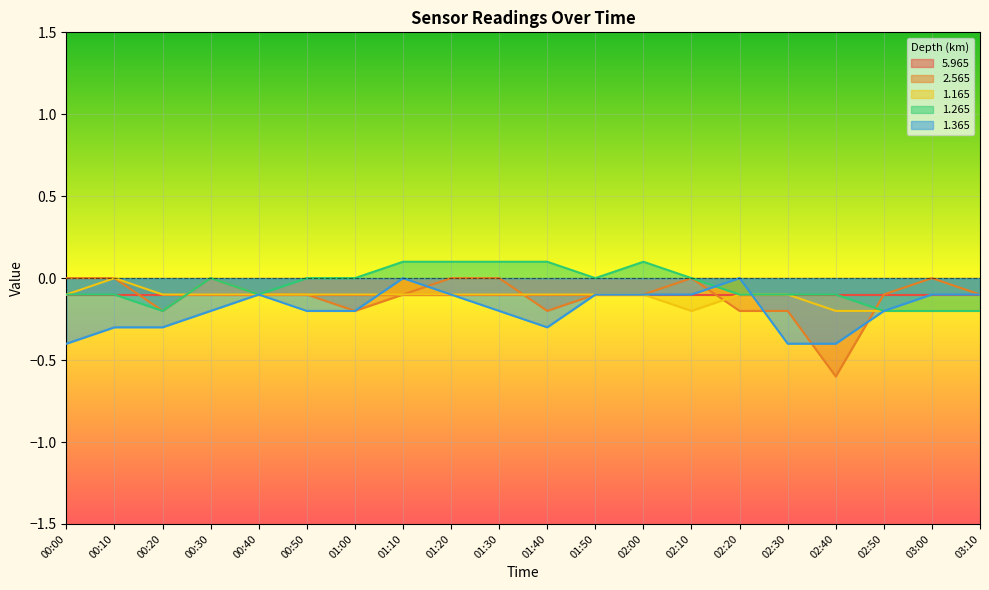

True or false: 2.565 has a value of -0.0 at 01:30.

True